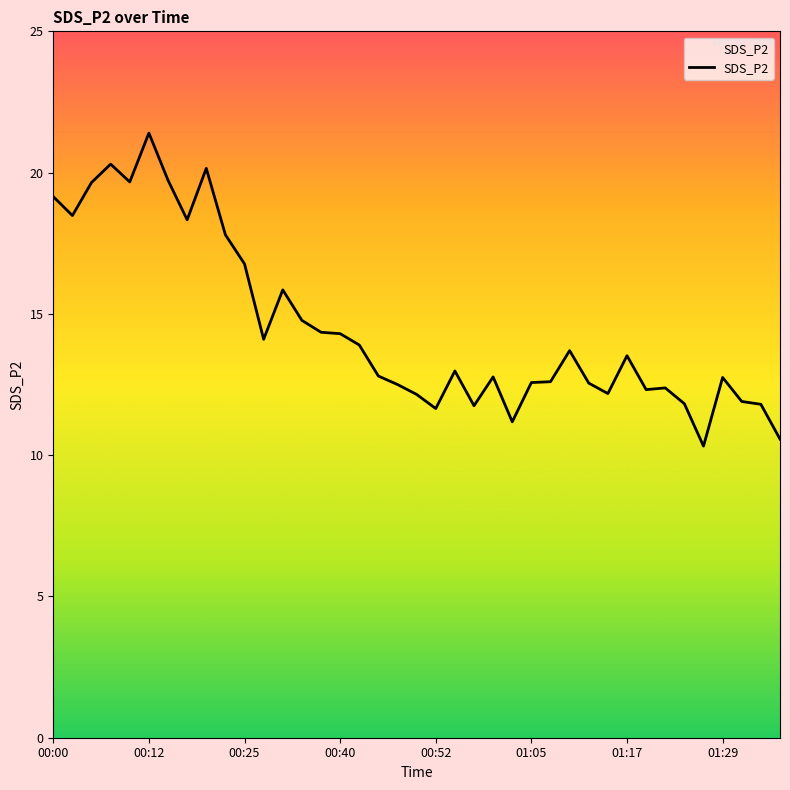

What is the minimum value shown in the chart?

10.3